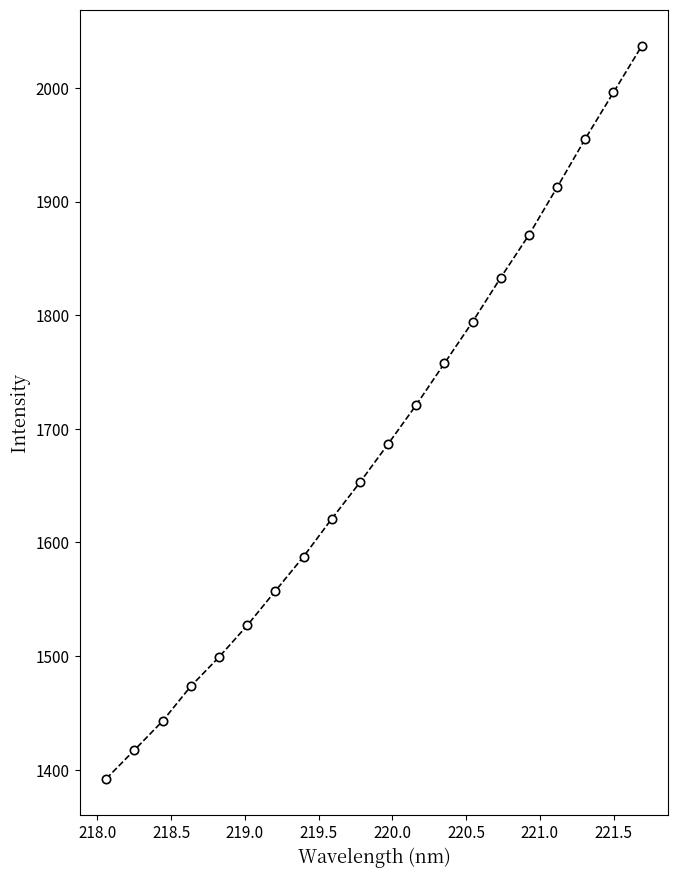

What is the difference between the second highest and second lowest values?

578.7